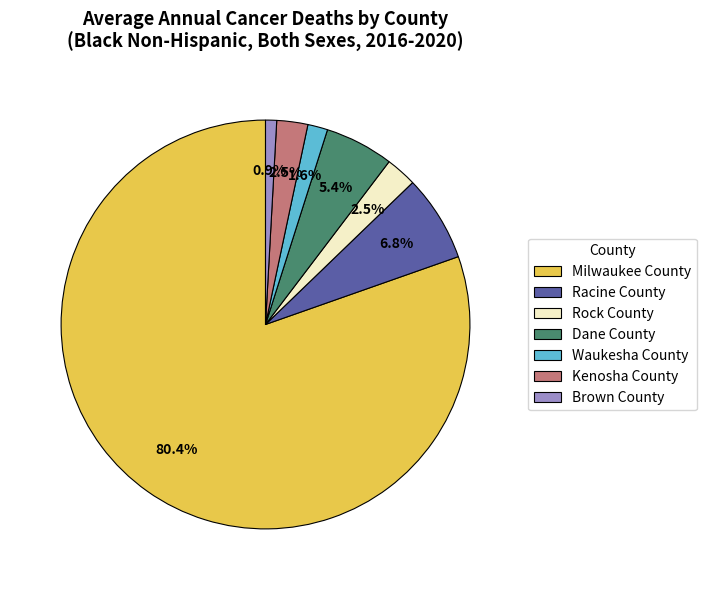

How many segments does this pie chart have?

7